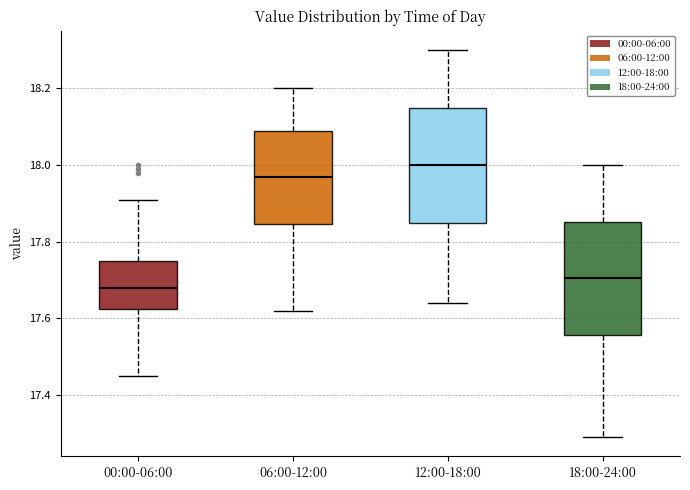

Reading left to right, read every box against the y-axis: the position of its median line, the range the box covers, and the ends of its whiskers. The values are not printed on the chart, so give them approximately, as read against the axis.

00:00-06:00: median 17.68, box 17.62 to 17.76, whiskers 17.46 to 17.92
06:00-12:00: median 17.98, box 17.84 to 18.10, whiskers 17.62 to 18.20
12:00-18:00: median 18.00, box 17.86 to 18.16, whiskers 17.64 to 18.30
18:00-24:00: median 17.70, box 17.56 to 17.86, whiskers 17.30 to 18.00